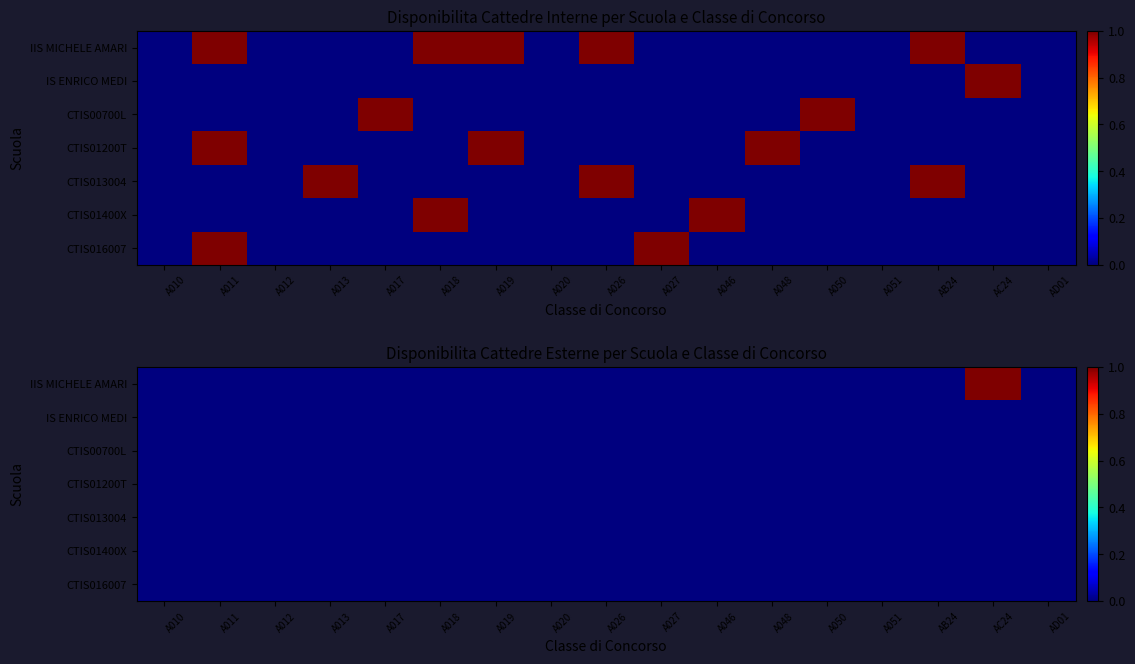

The value of IS ENRICO MEDI at A046 is 0. True or false?

True